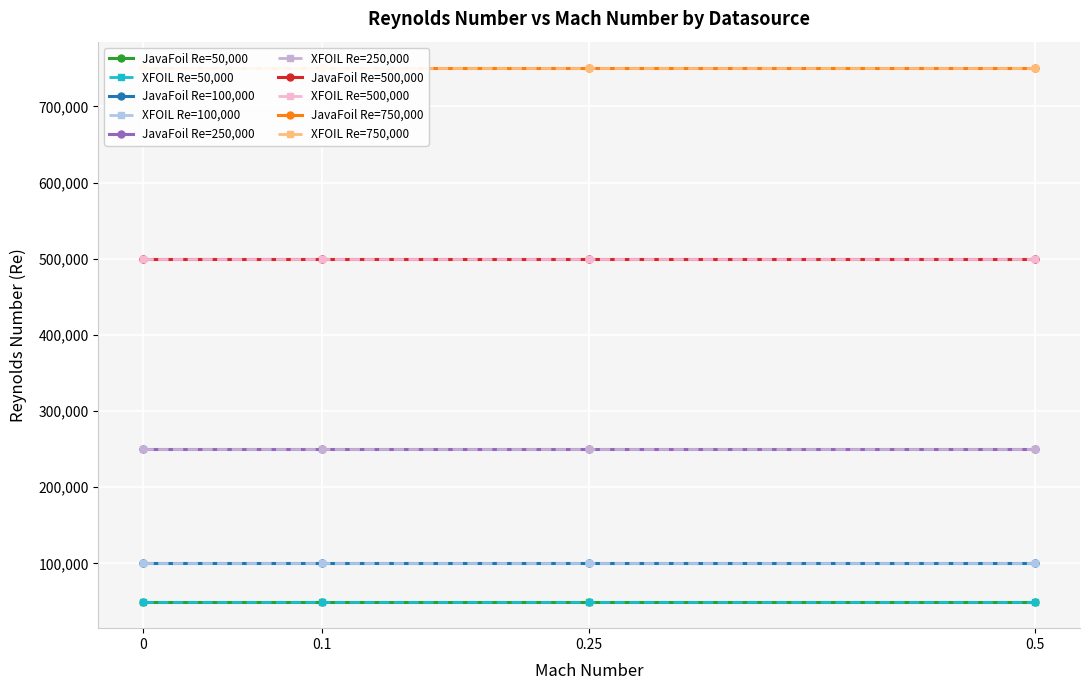

What is the total value across all series at 2?

1650000